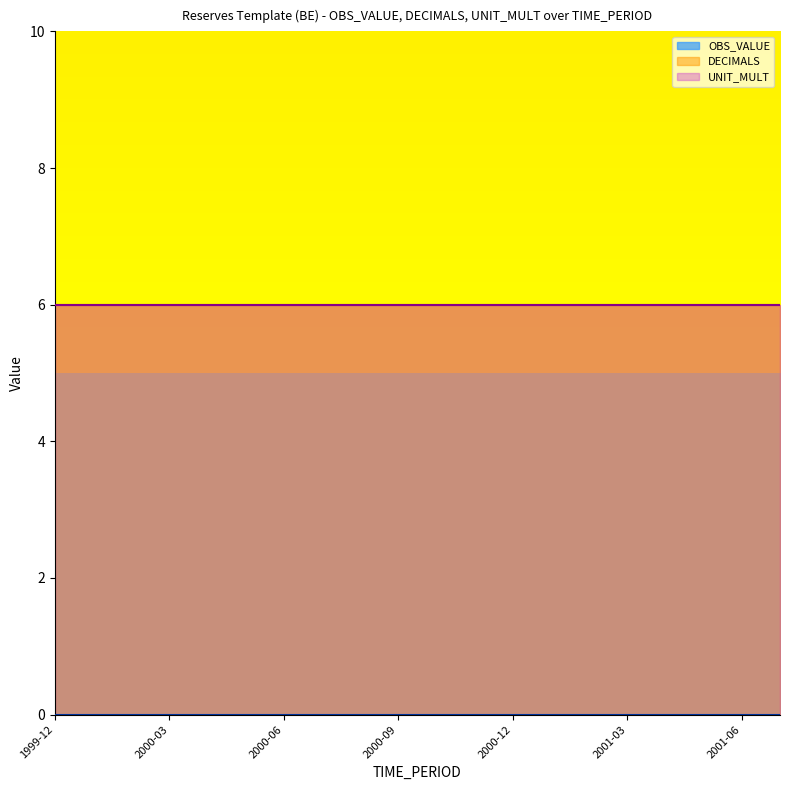

True or false: DECIMALS and UNIT_MULT intersect in this chart.

False